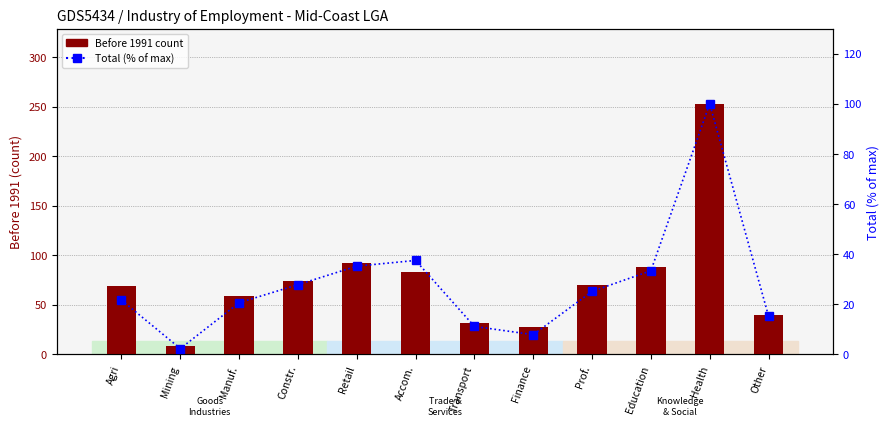

At Retail, list the series in order from smallest to largest.

Total (% of max), Before 1991 count